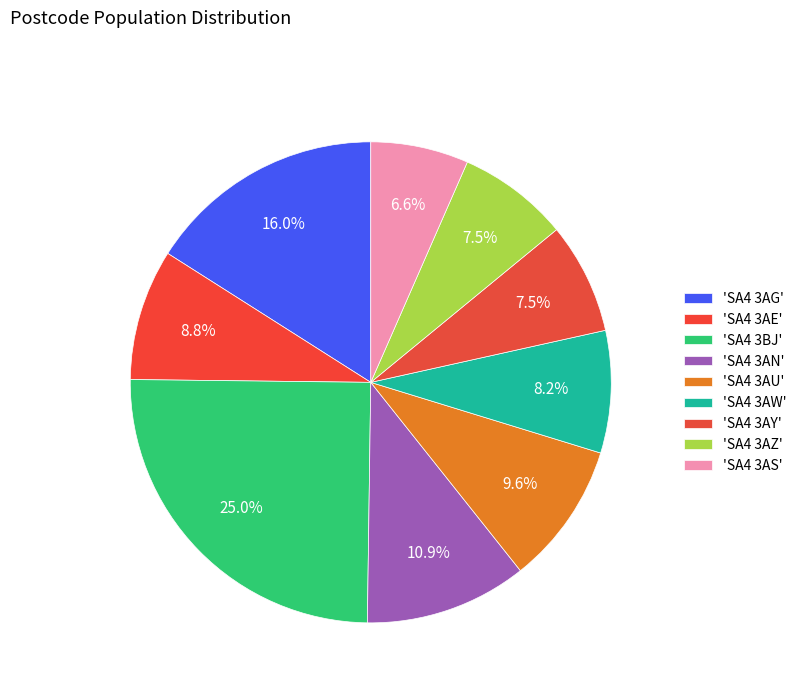

Count the number of slices in the pie.

9